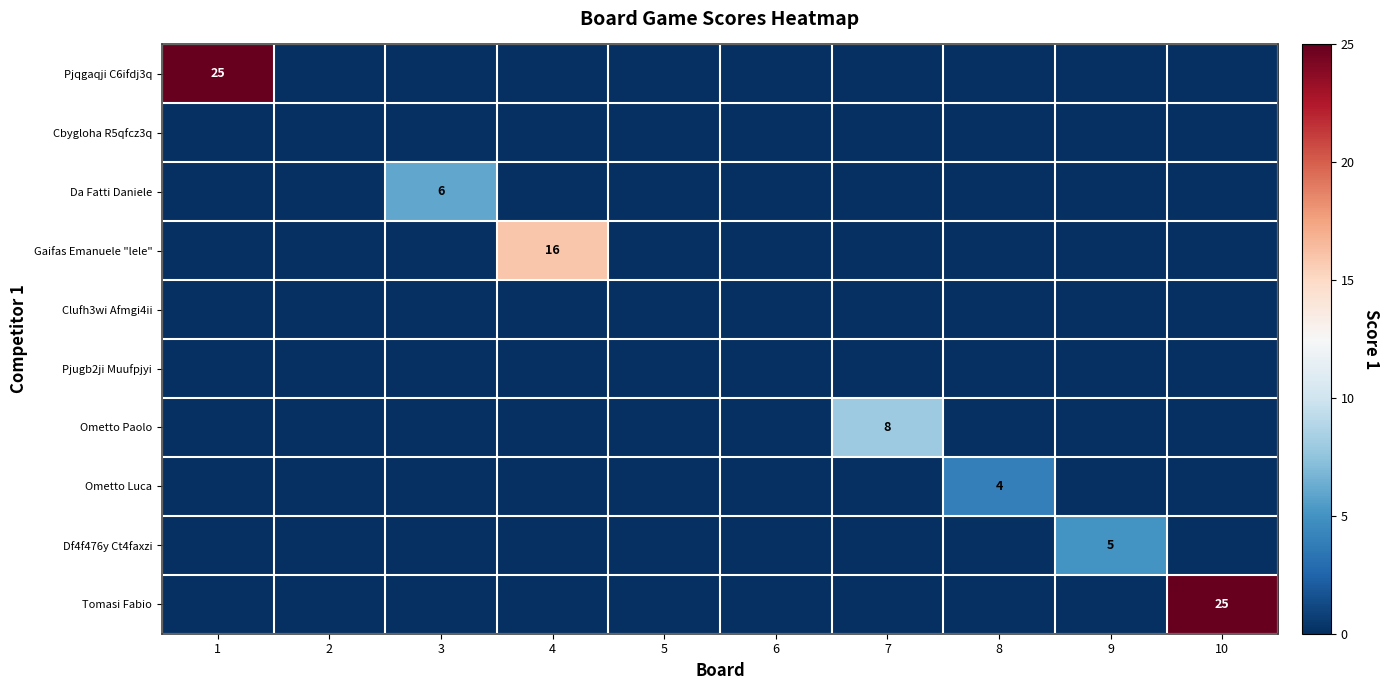

The Tomasi Fabio series shows 0 at 5. True or false?

True